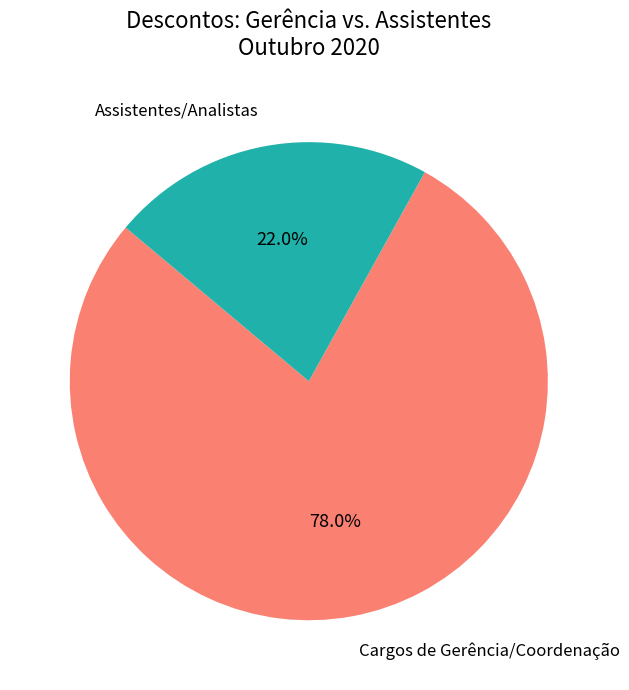

Is Cargos de Gerência/Coordenação the majority of the pie?

Yes